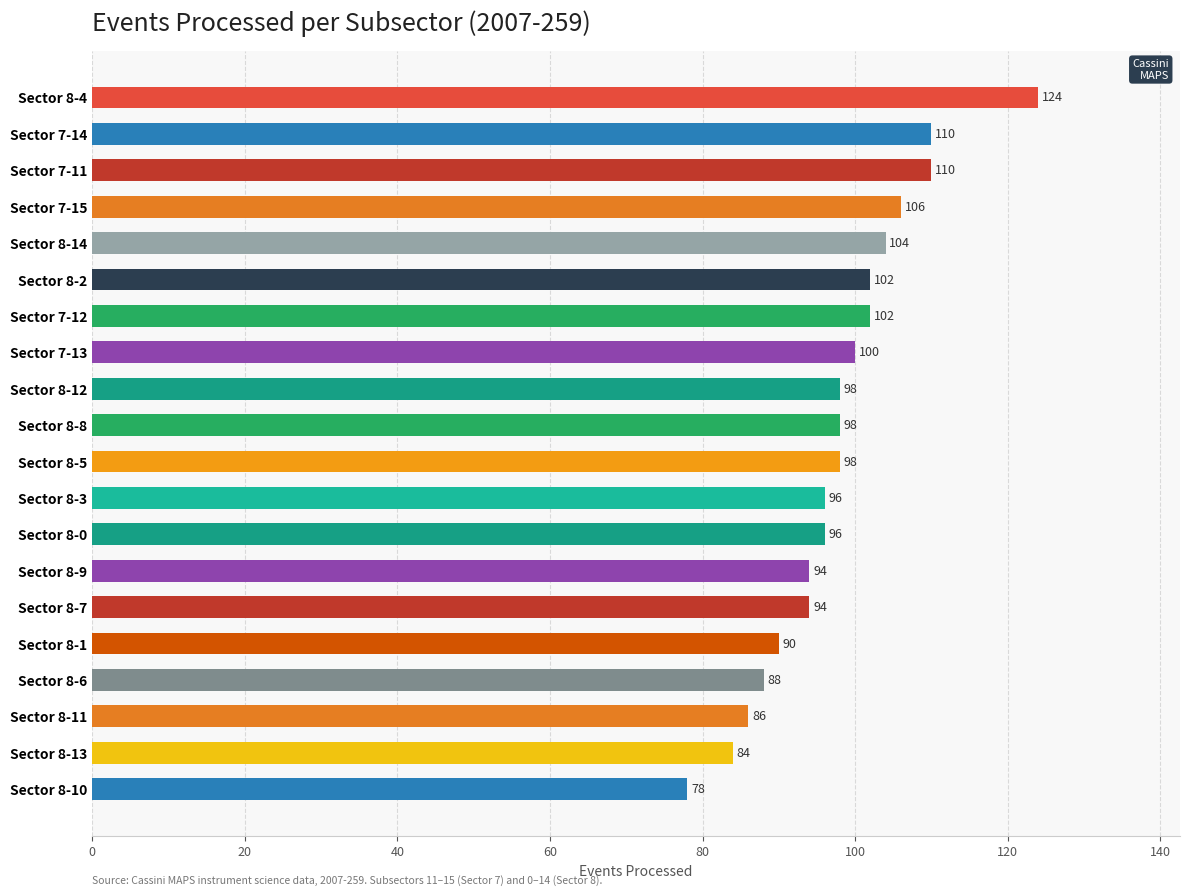

Is it true that the value at Sector 7-12 is 172?

False